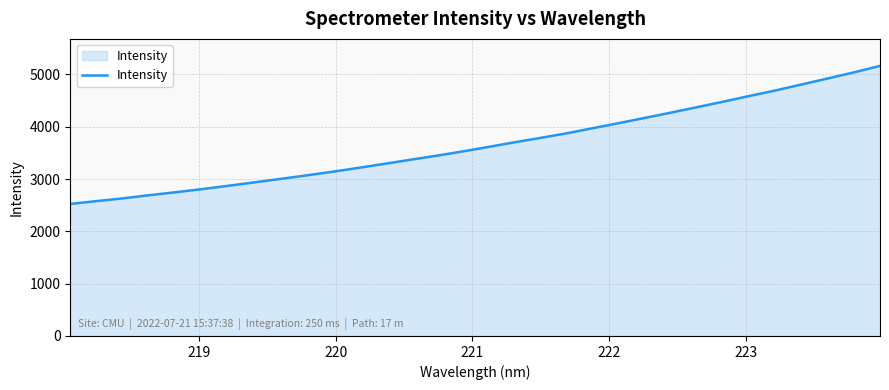

What is the difference between the maximum and minimum values?

2638.7